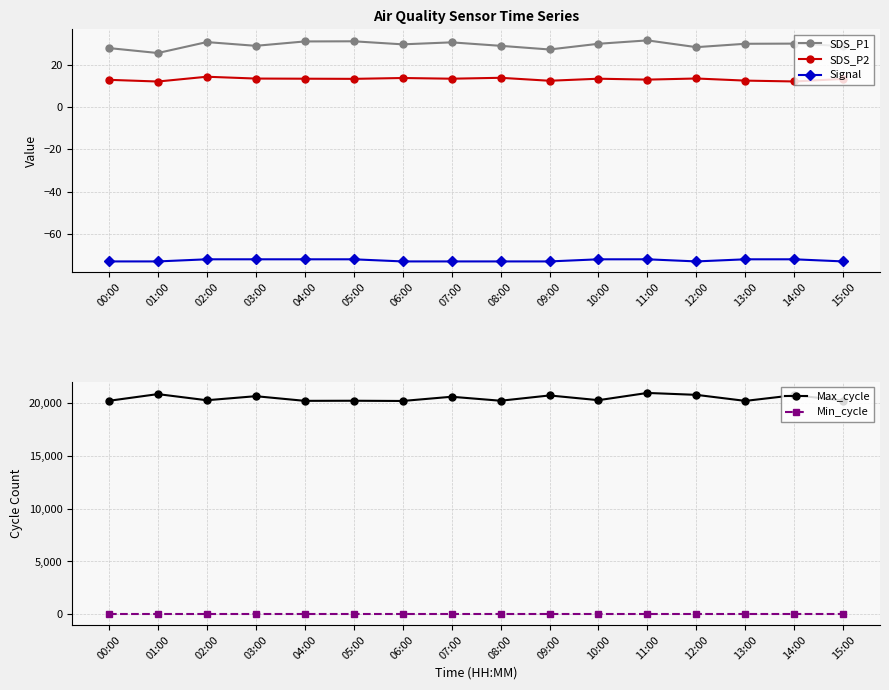

Which has a higher value, 06:00 or 15:00?

06:00